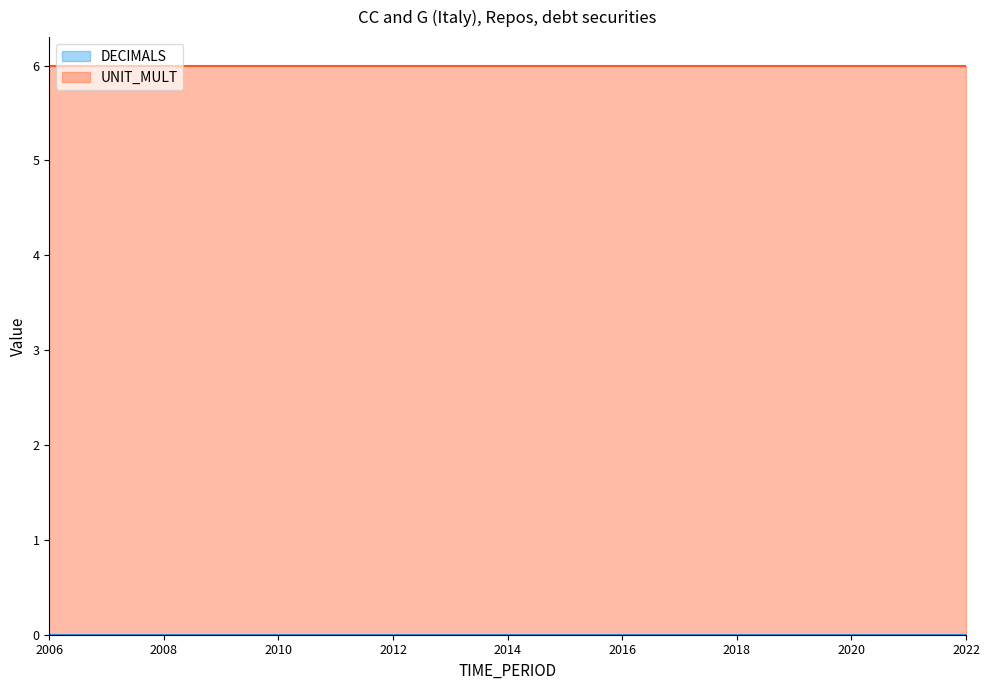

How many series are shown in this chart?

2